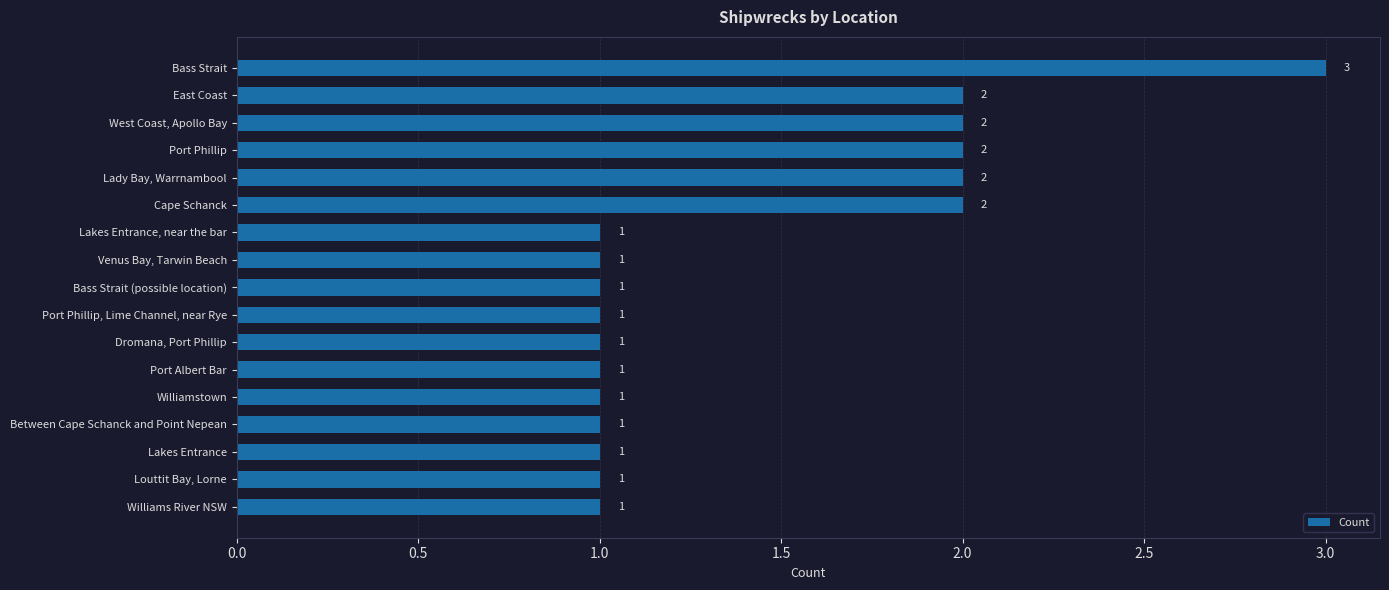

How many values are between 1 and 2?

16